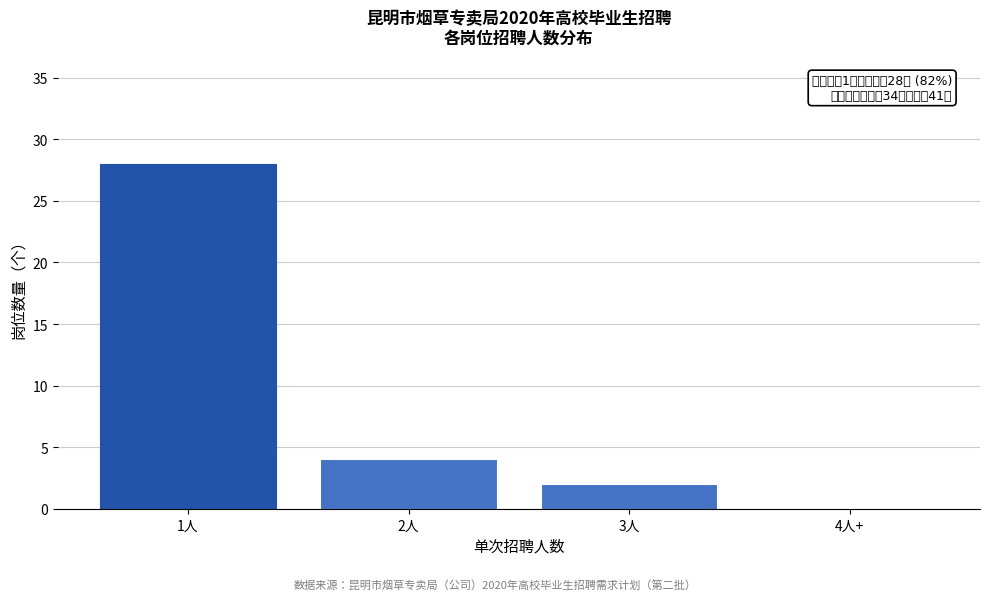

Reading right to left, transcribe all the data shown in this chart.

4人+=0	3人=2	2人=4	1人=28